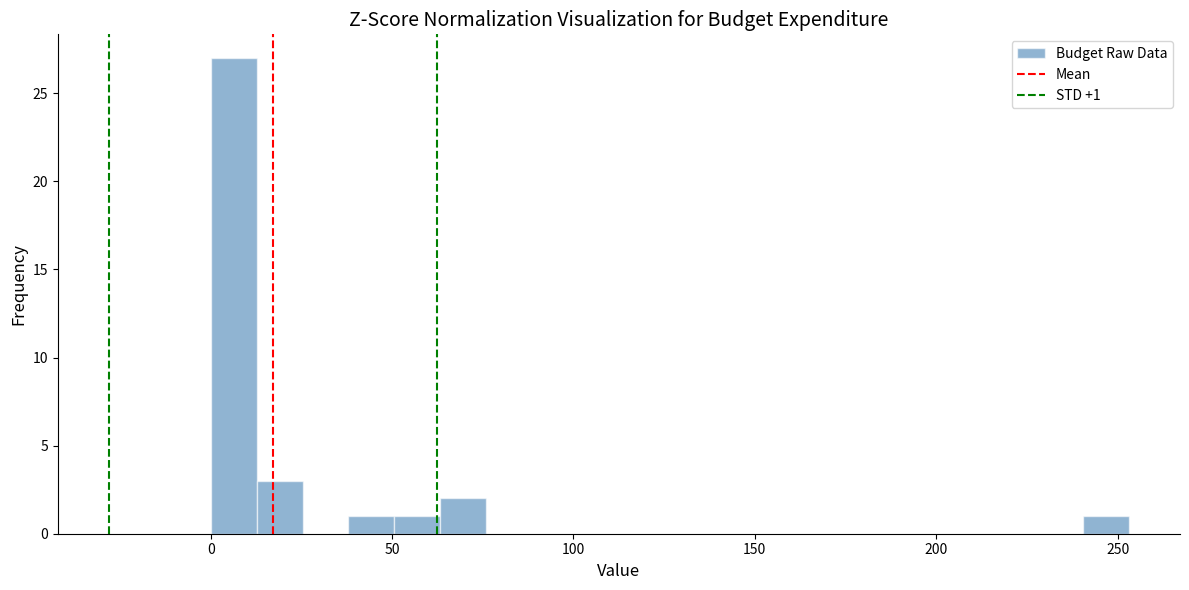

Read against the x-axis, roughly where is the centre of the tallest bar?

5